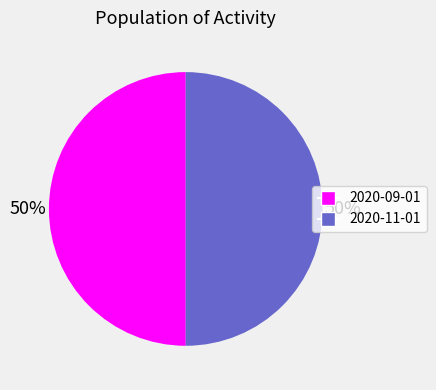

To the nearest percent, what portion does 2020-11-01 represent?

50%